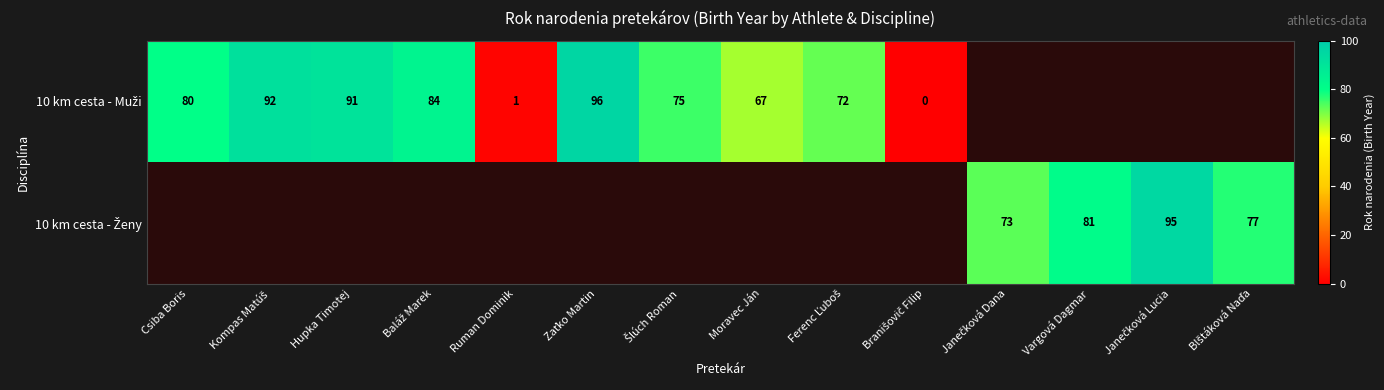

The value of 10 km cesta - Muži at Csiba Boris is 130.8. True or false?

False